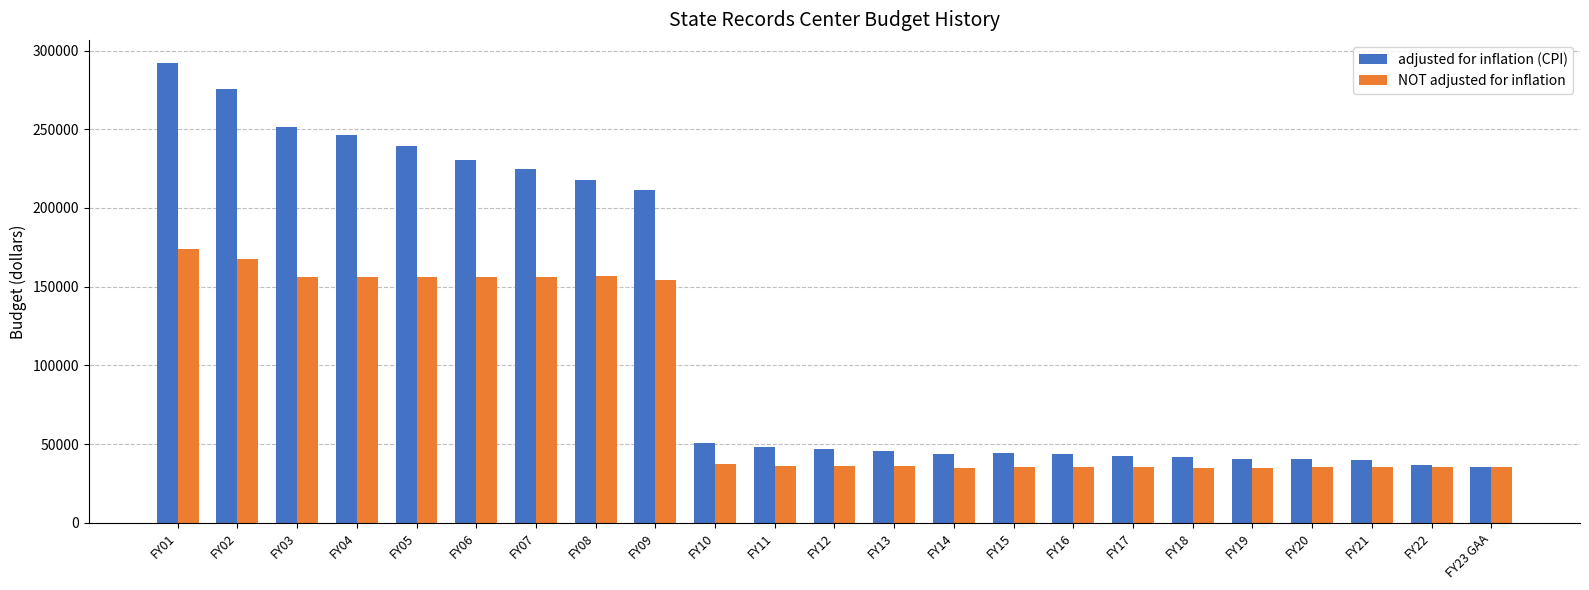

What are all the series names shown in the legend?

adjusted for inflation (CPI), NOT adjusted for inflation